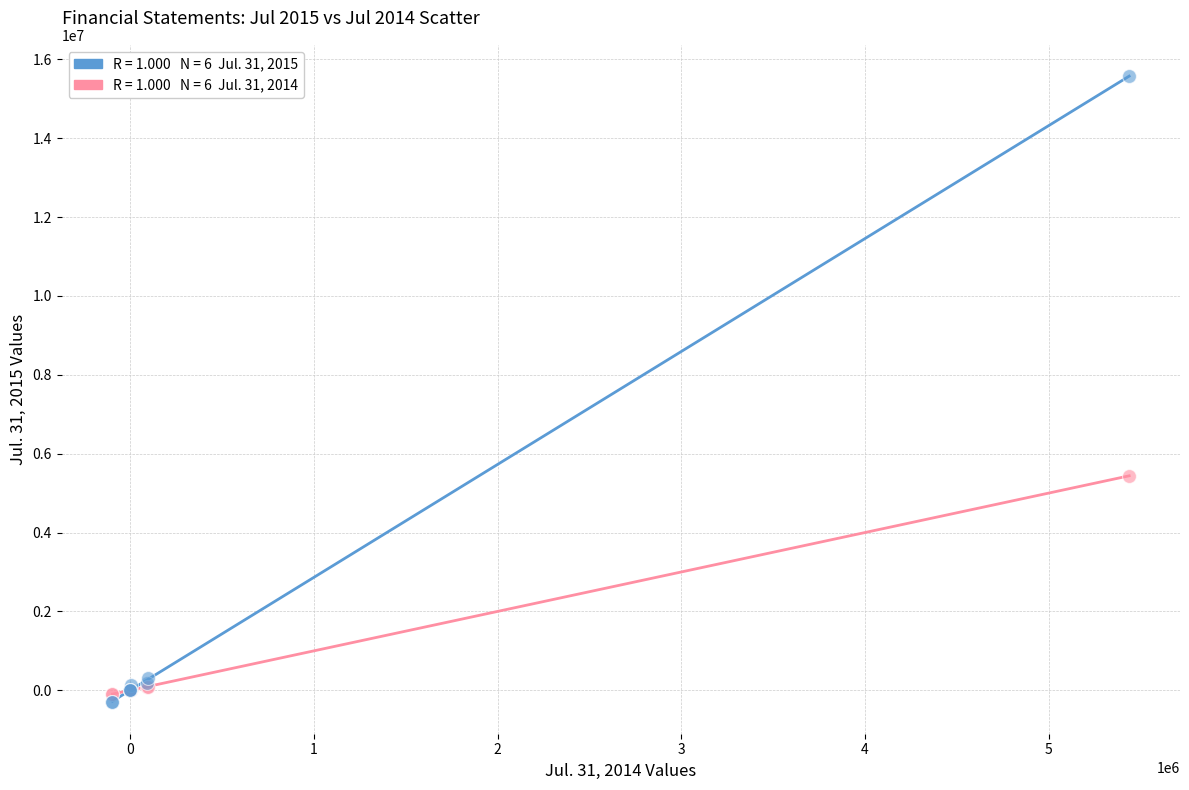

Across all series, what Y value is closest to 7633161?

5439005.0